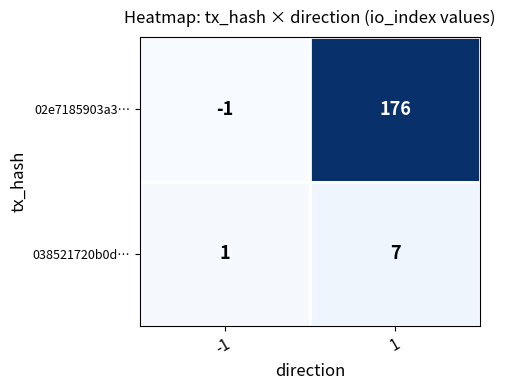

At how many categories does at least one series exceed 136?

1